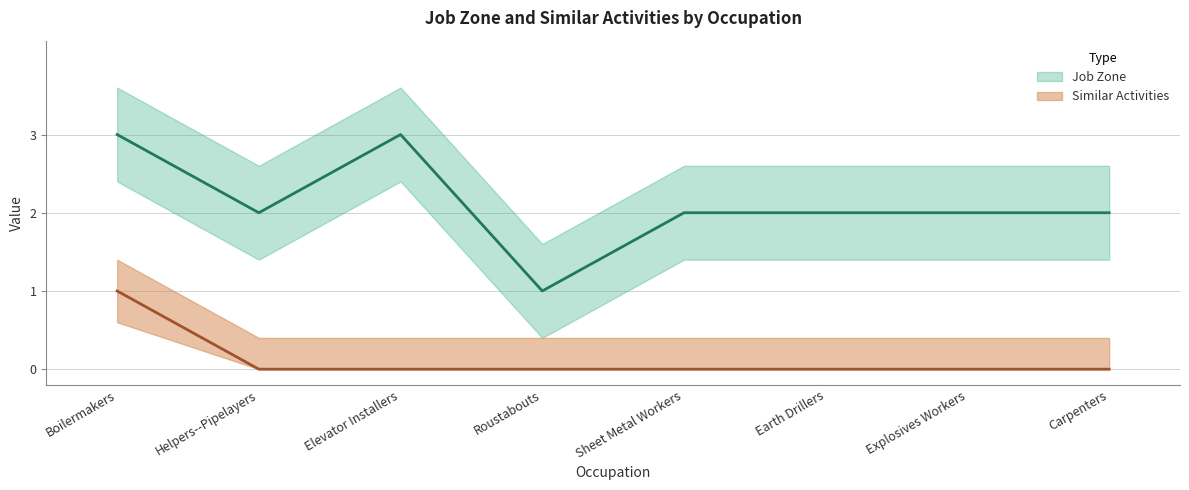

How many data points does each series have?

8